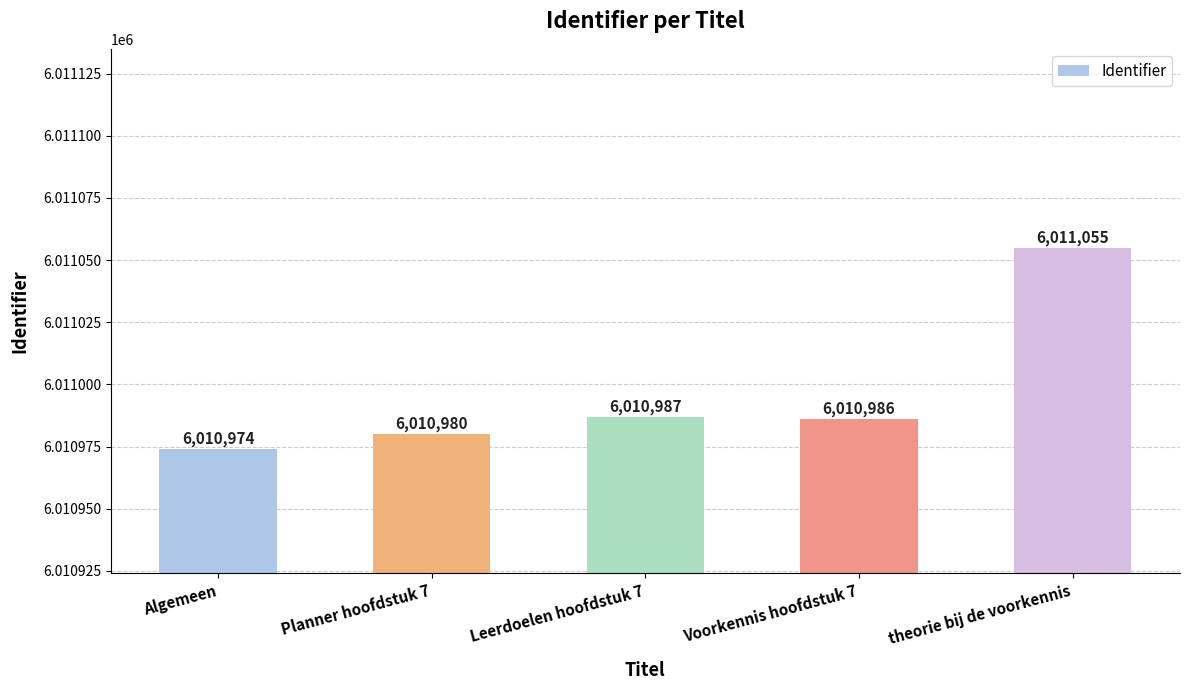

What is the smallest value displayed?

6010974